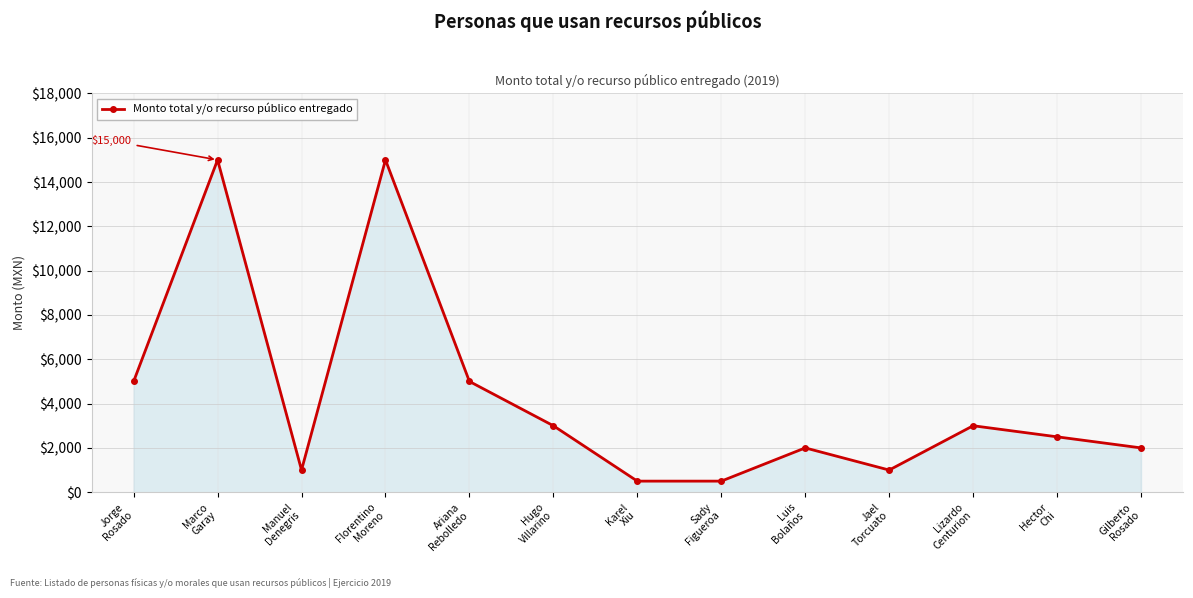

How many interior local peaks (higher than both neighbors) does the data have?

4